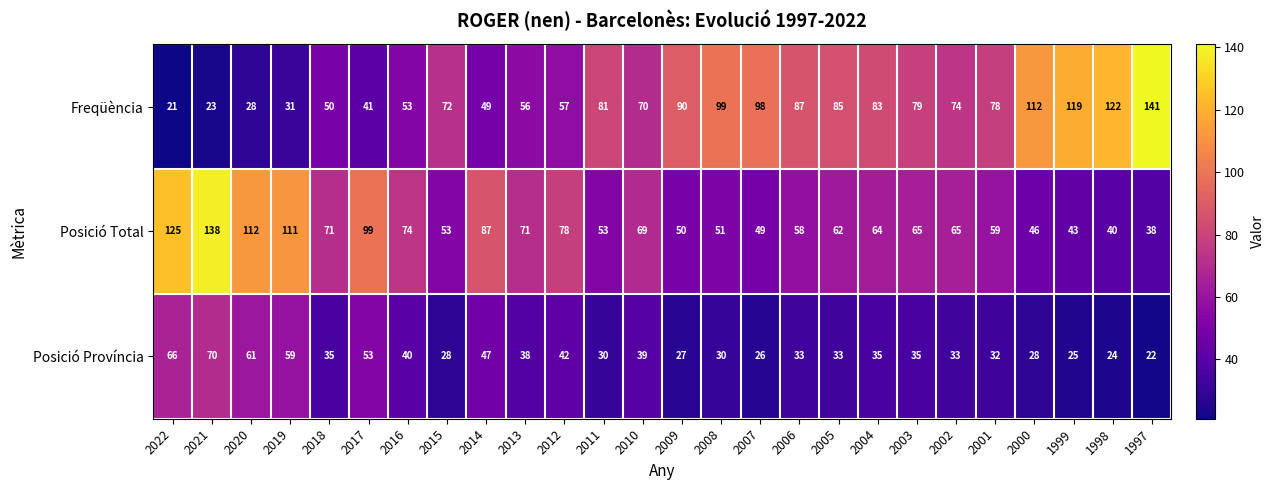

Rank the series by their maximum value, from lowest to highest.

Posició Província, Posició Total, Freqüència